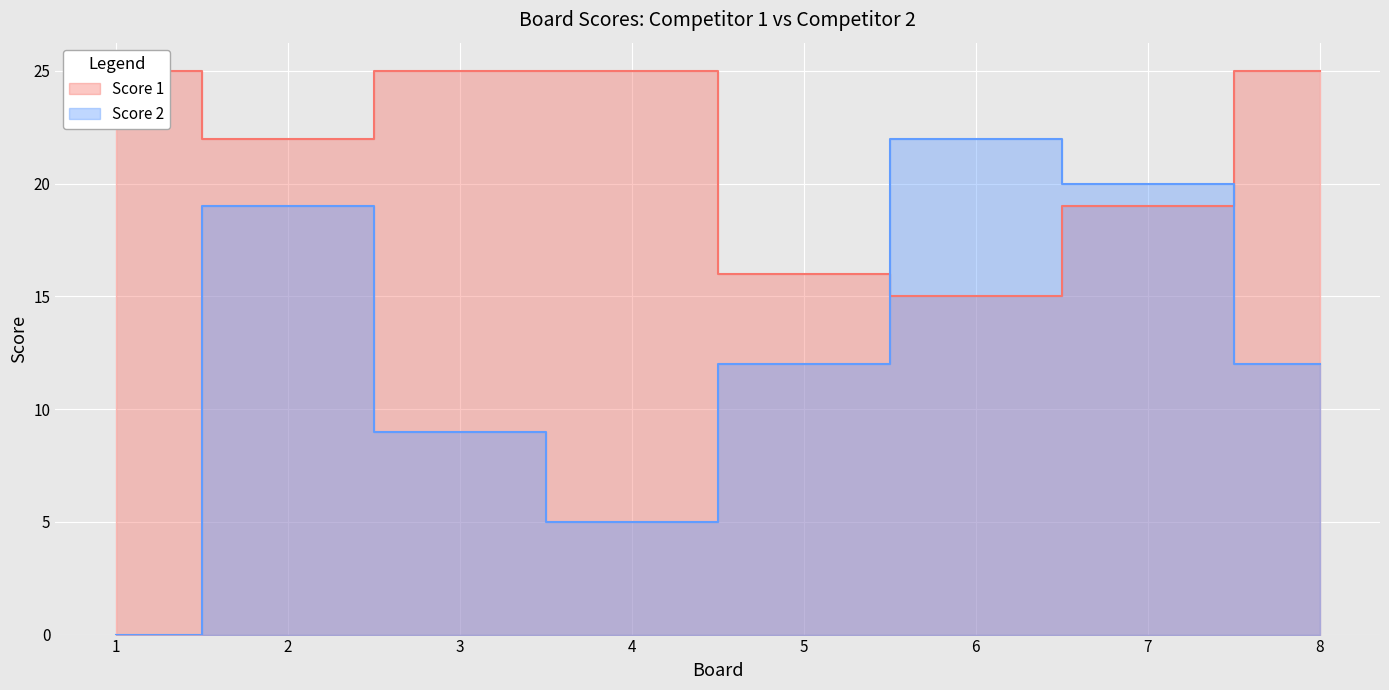

How many lines are shown in the chart?

2